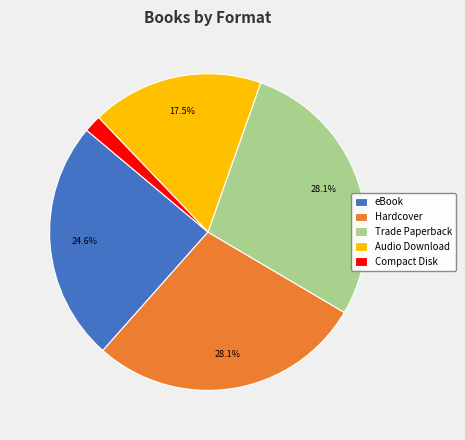

How many slices are in this pie chart?

5